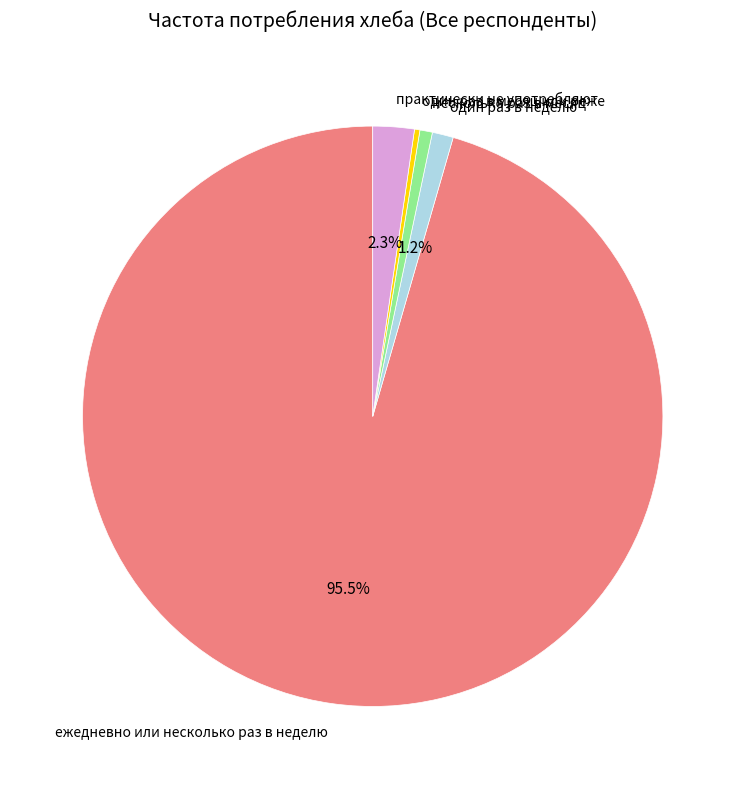

Combined, do практически не употребляют and один раз в месяц или реже account for over 50%?

No